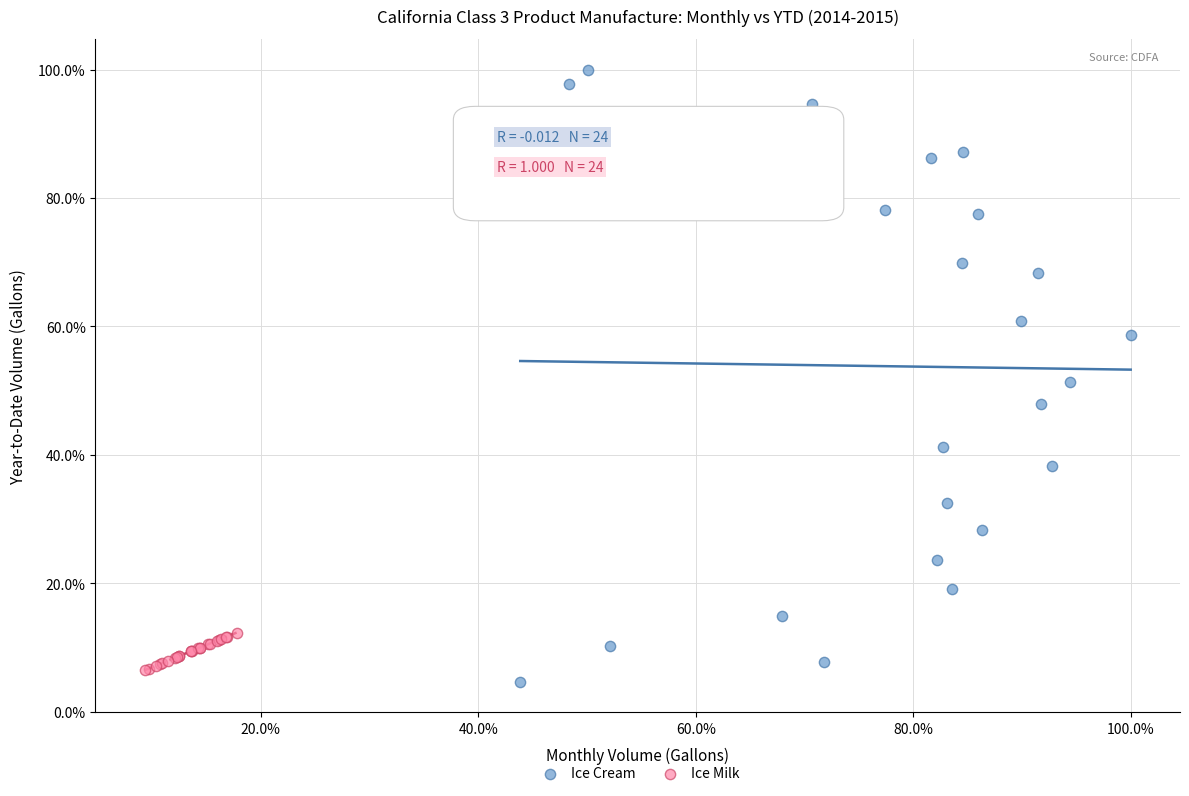

What are all the series names shown in the legend?

Ice Cream, Ice Milk